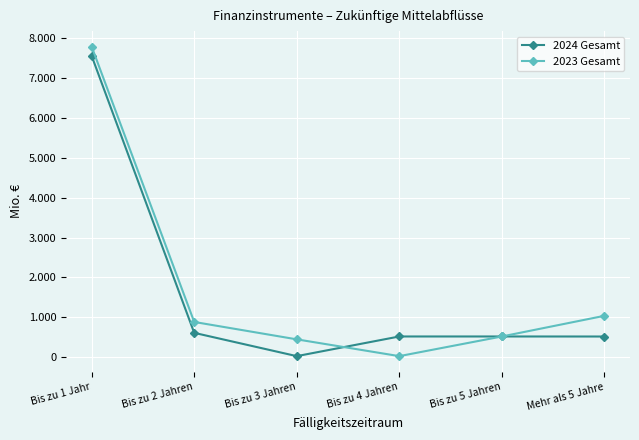

Which series has the largest range (max minus min)?

2023 Gesamt